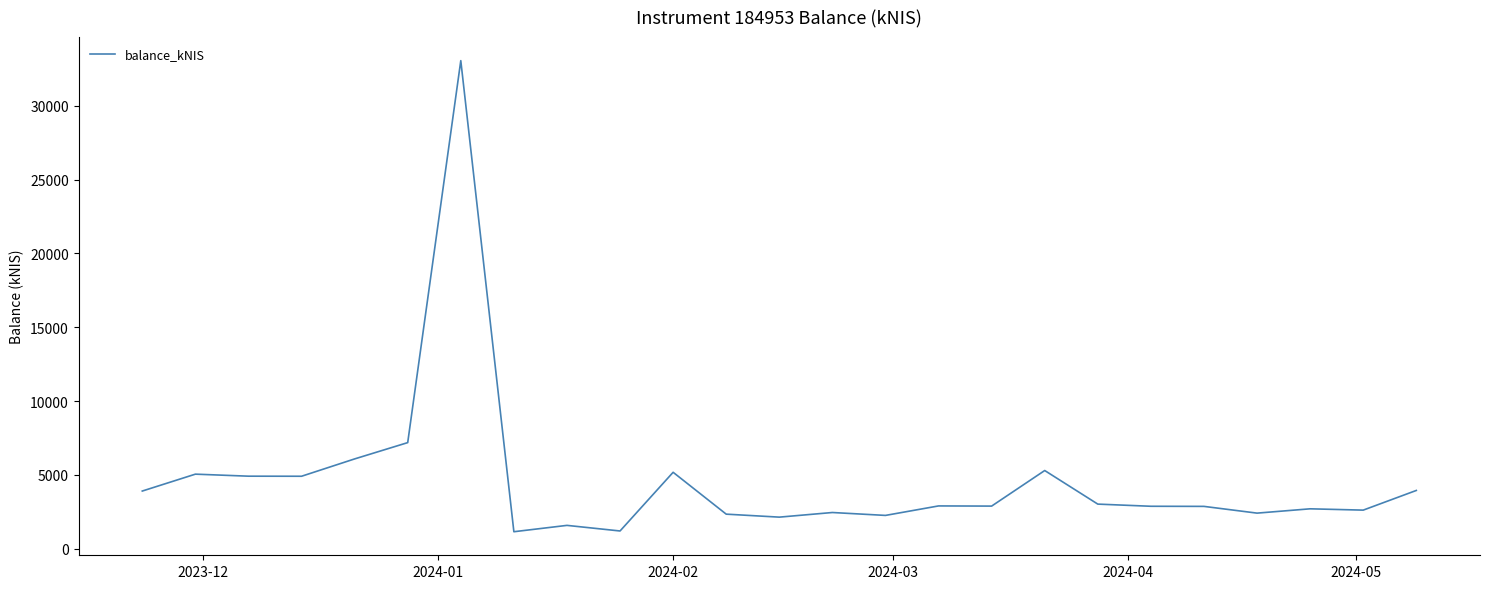

What is the difference between the maximum and minimum values?

31905.7